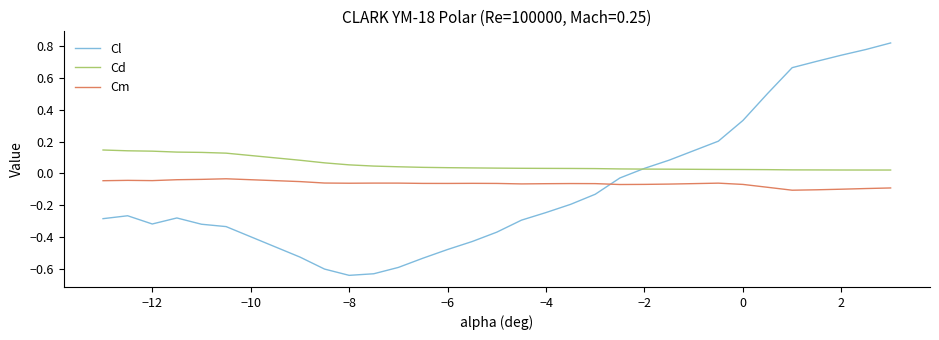

Rank the series by their maximum value, from highest to lowest.

Cl, Cd, Cm